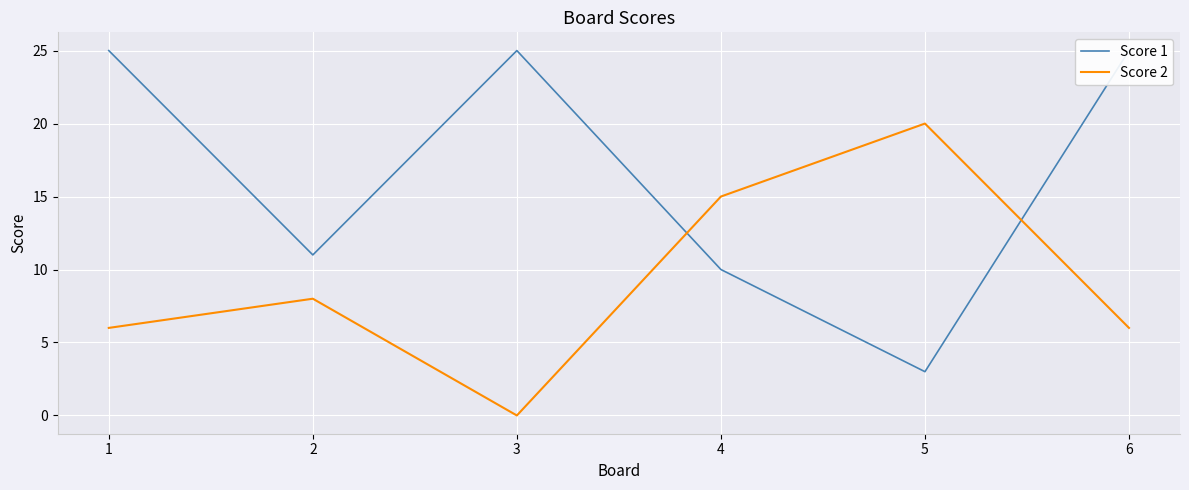

What are all the series names shown in the legend?

Score 1, Score 2